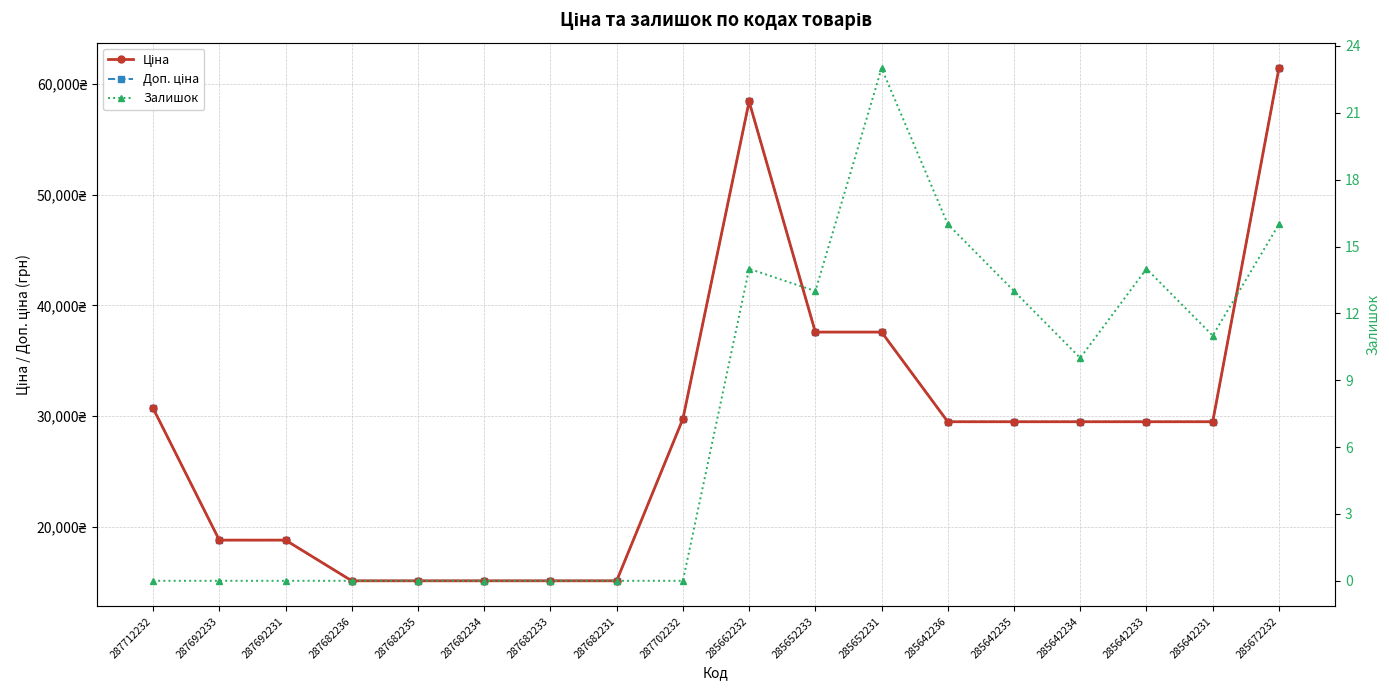

True or false: Ціна has a value of 25971.5 at 287682235.

False